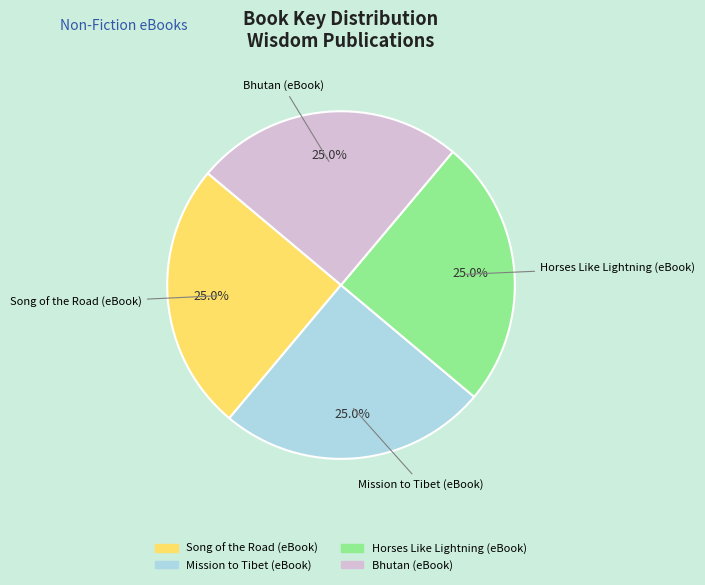

What percentage do Bhutan (eBook) and Horses Like Lightning (eBook) together represent?

50.0%